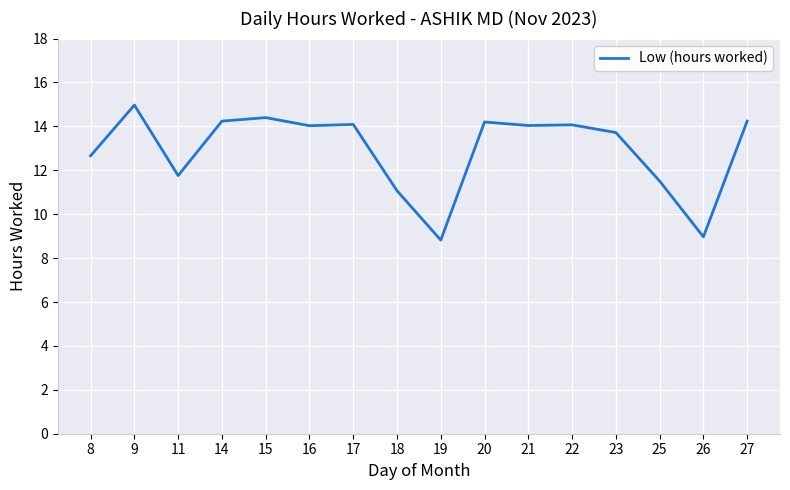

How many lines are shown in the chart?

1